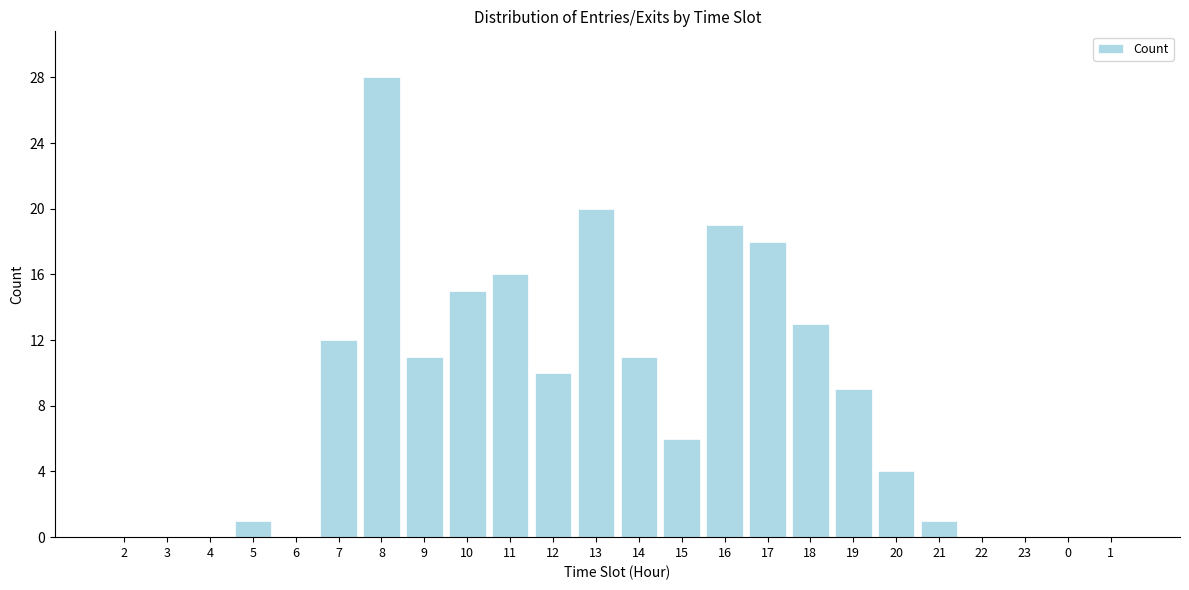

Reading left to right, extract all data points from this chart.

2=0	3=0	4=0	5=1	6=0	7=12	8=28	9=11	10=15	11=16	12=10	13=20	14=11	15=6	16=19	17=18	18=13	19=9	20=4	21=1	22=0	23=0	0=0	1=0